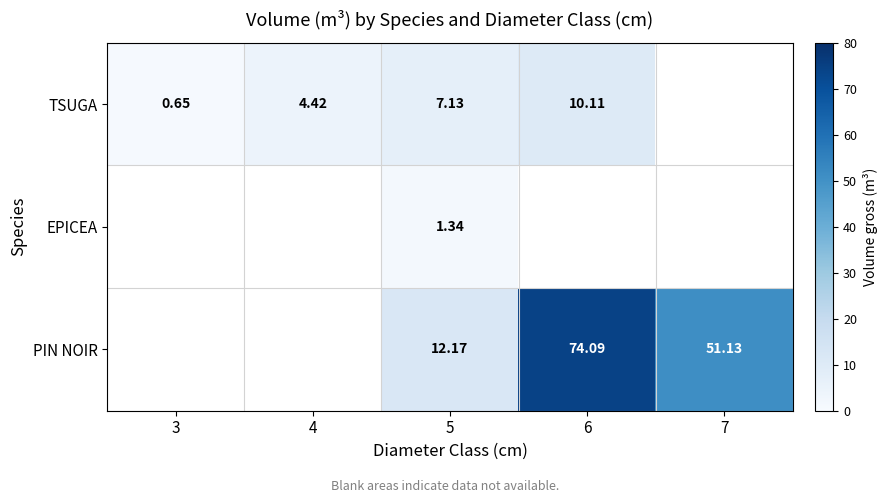

Is the value of TSUGA at 4 greater than the value of EPICEA at 5?

Yes